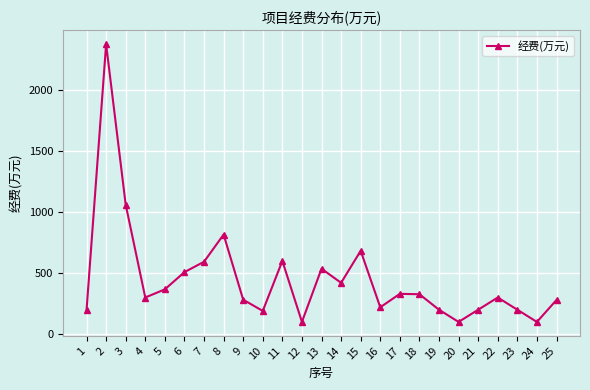

What is the difference between the values at 13 and 7?

57.0